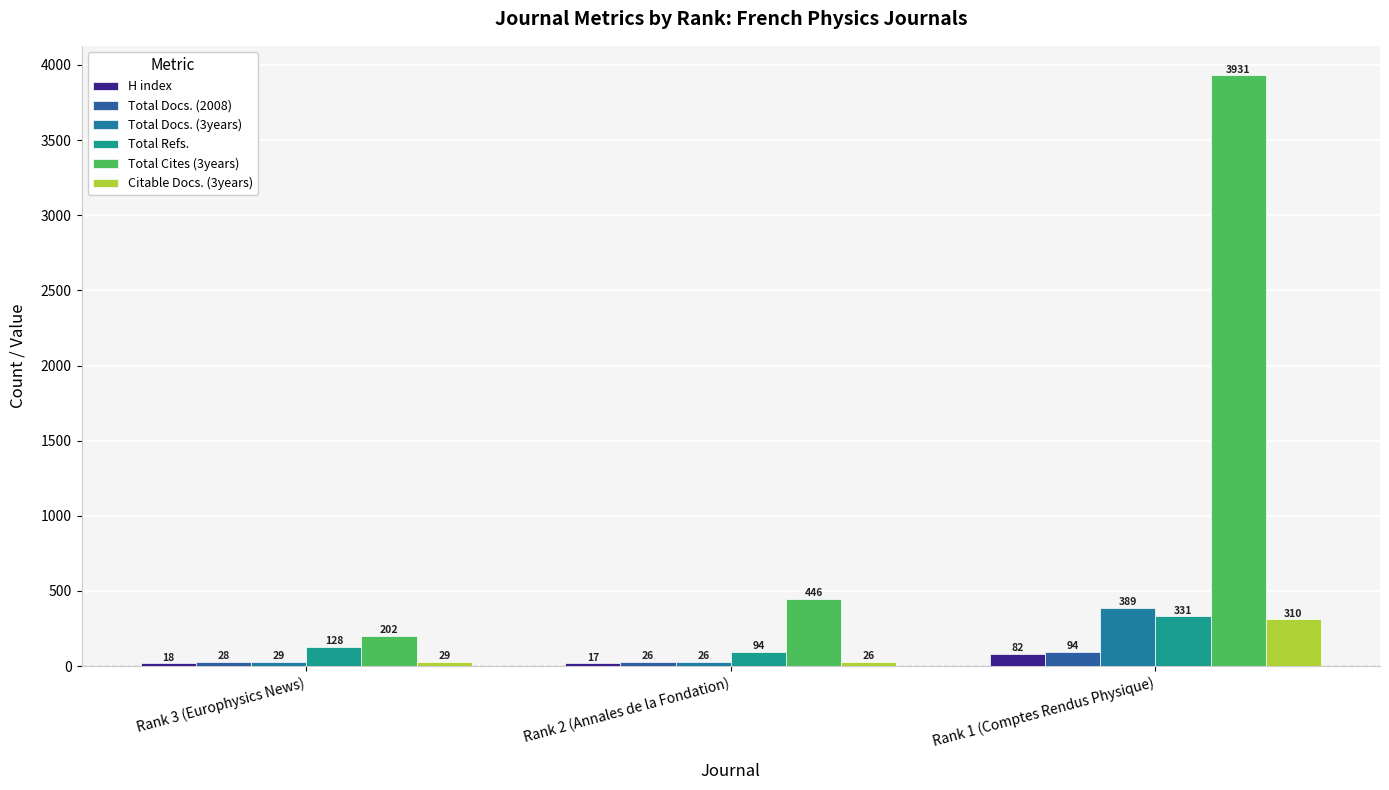

How many series are shown in this chart?

6